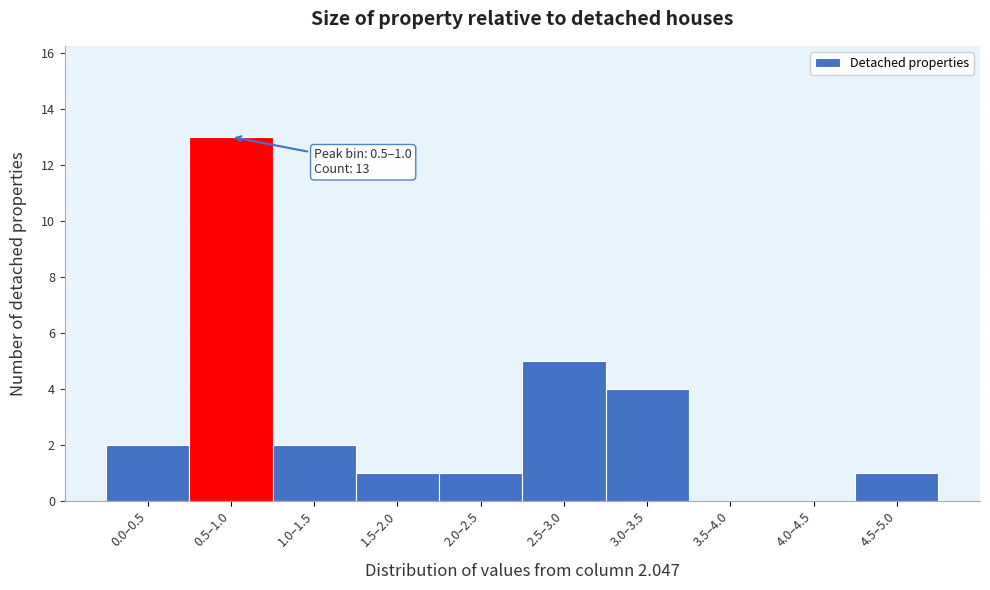

Reading left to right, list all the values displayed in this chart.

0.0–0.5=2	0.5–1.0=13	1.0–1.5=2	1.5–2.0=1	2.0–2.5=1	2.5–3.0=5	3.0–3.5=4	3.5–4.0=0	4.0–4.5=0	4.5–5.0=1